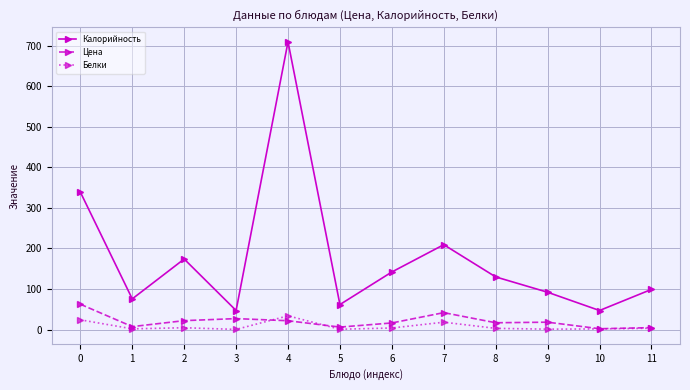

List the series in order of their peak value, lowest first.

Белки, Цена, Калорийность